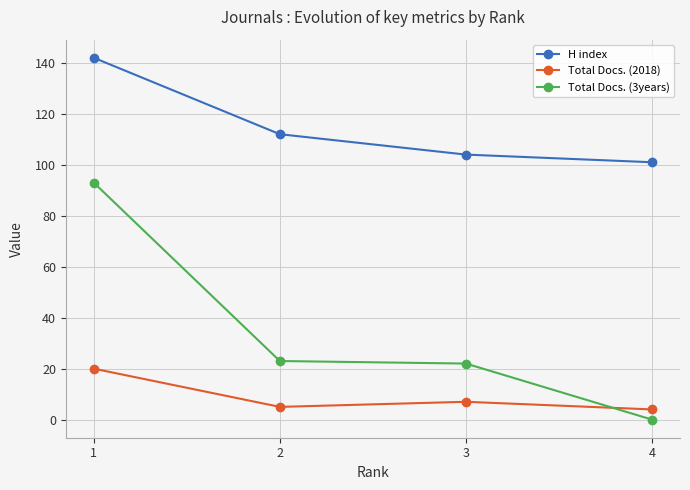

Reading right to left, transcribe all the data shown in this chart.

H index: 4=101	3=104	2=112	1=142
Total Docs. (2018): 4=4	3=7	2=5	1=20
Total Docs. (3years): 4=0	3=22	2=23	1=93